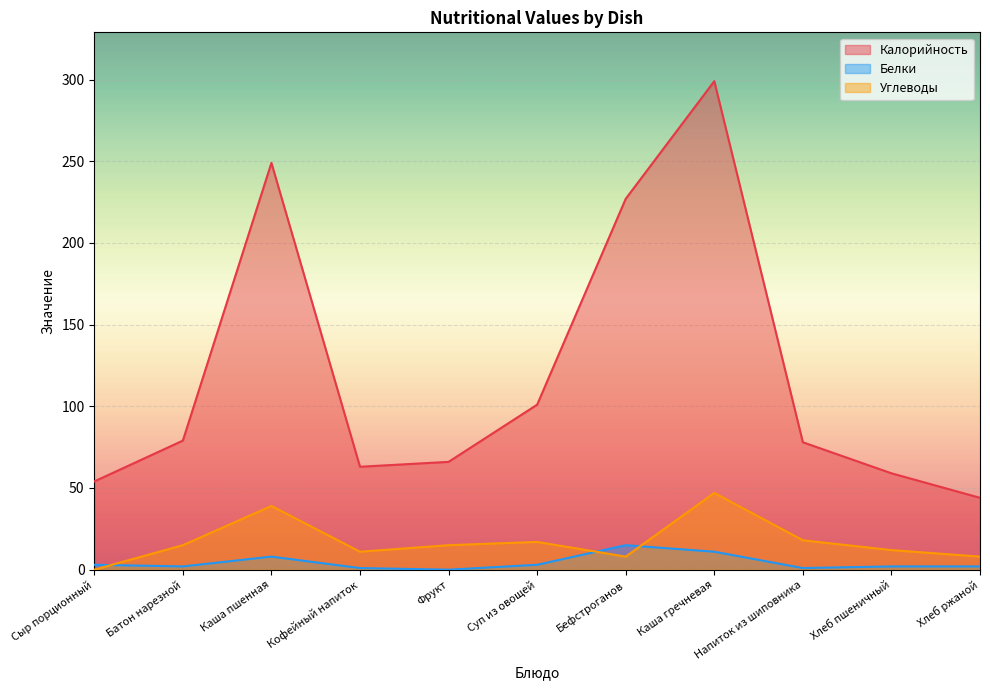

What is the difference between the maximum and minimum values in the Калорийность series?

255